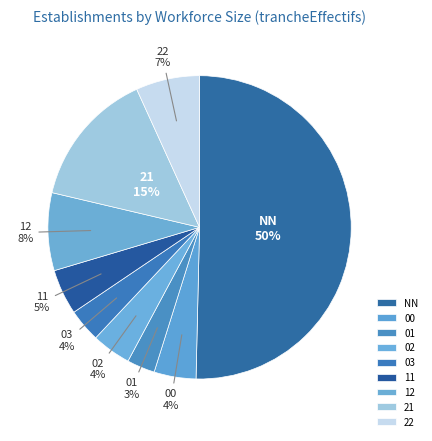

To the nearest percent, what is the difference between the 12 and 02 slice percentages?

4%